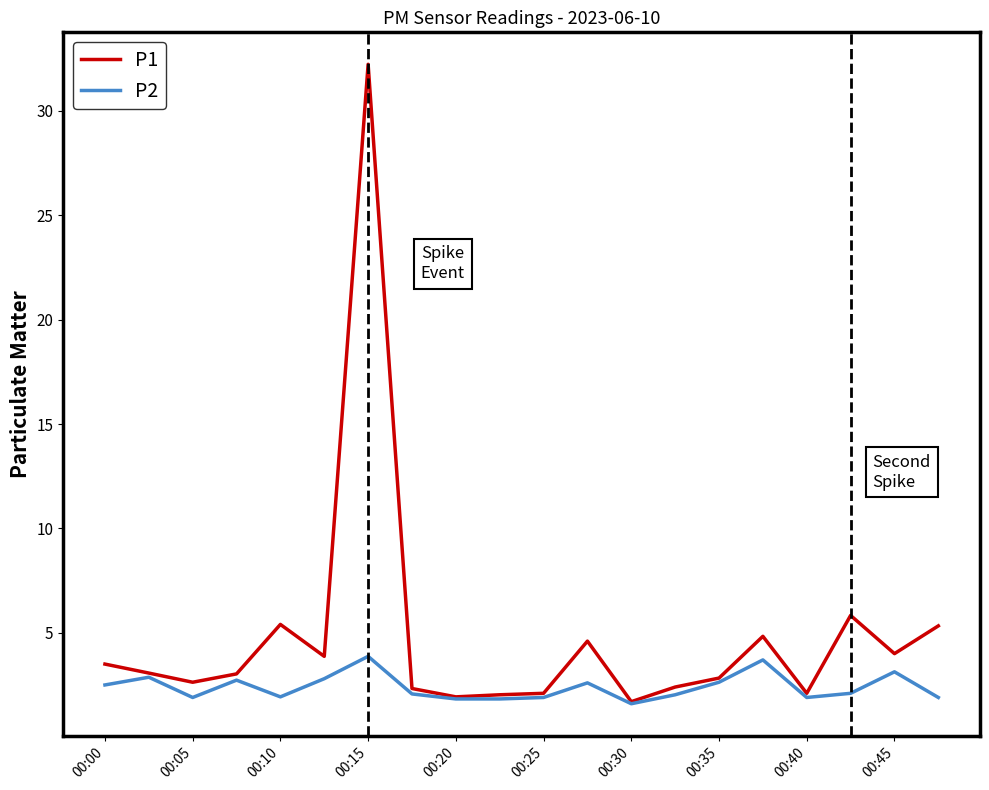

In P1, how many points are lower than both neighbors (excluding endpoints)?

6